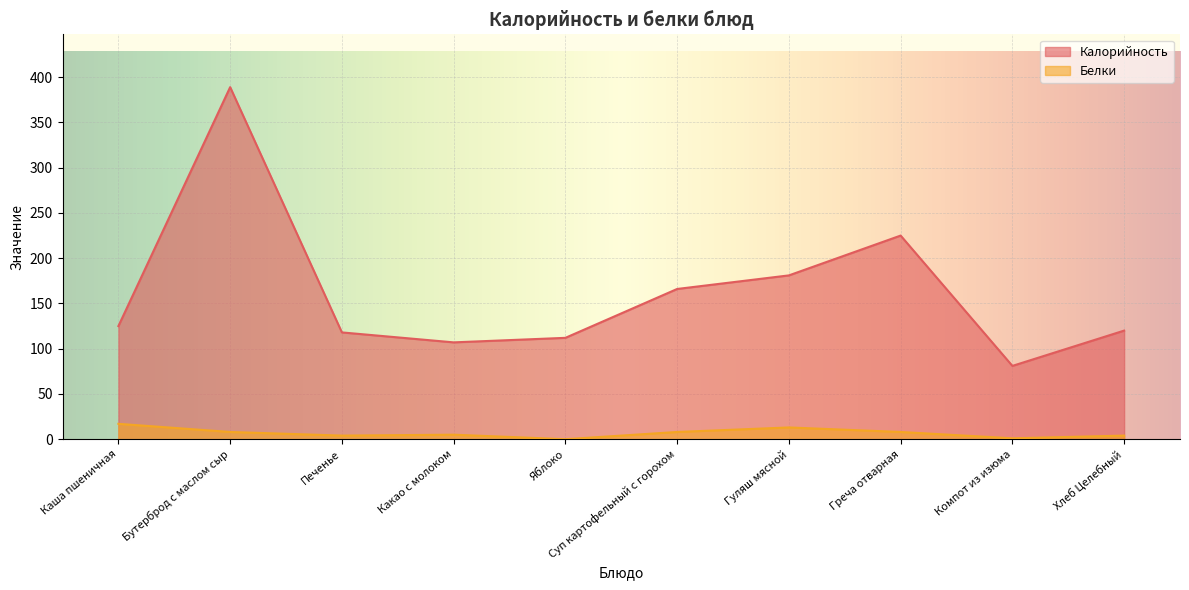

What is the difference between the Белки values at Каша пшеничная and Печенье?

13